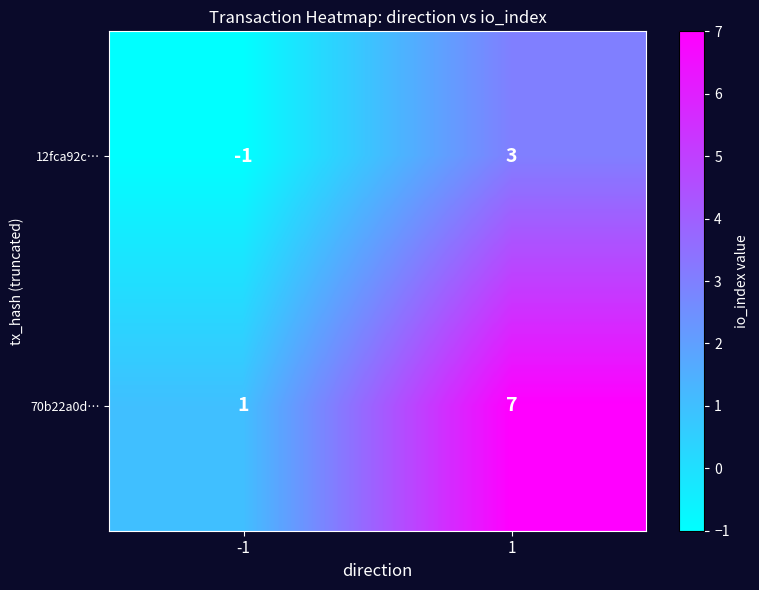

True or false: 70b22a0d… has a value of 7 at 1.

True